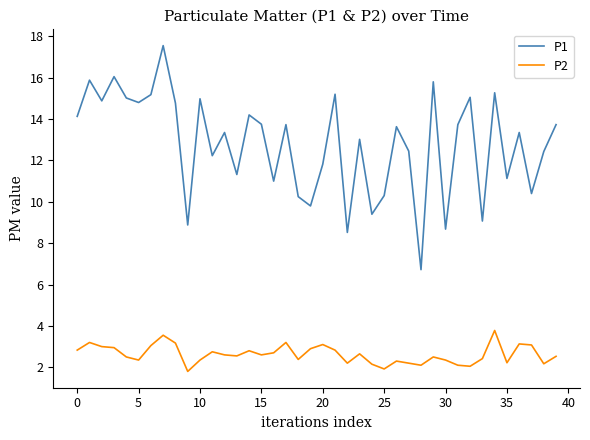

What is the minimum value shown in the chart?

1.8